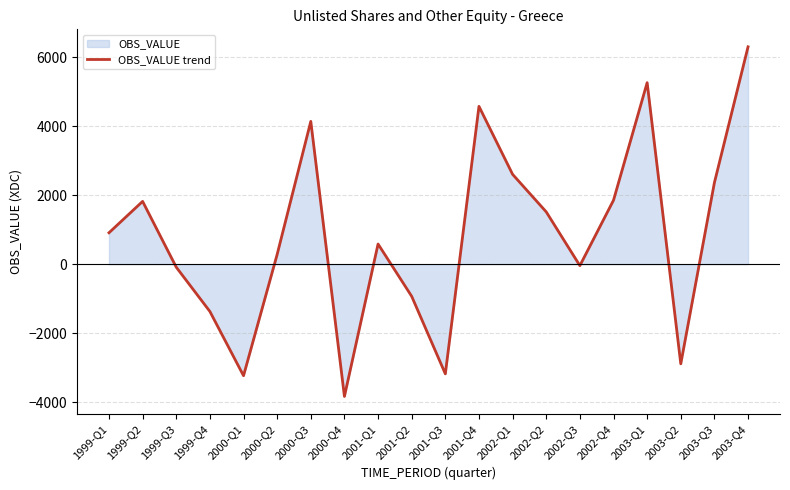

What is the ratio of the value at 2003-Q1 to the value at 2002-Q2?

3.5